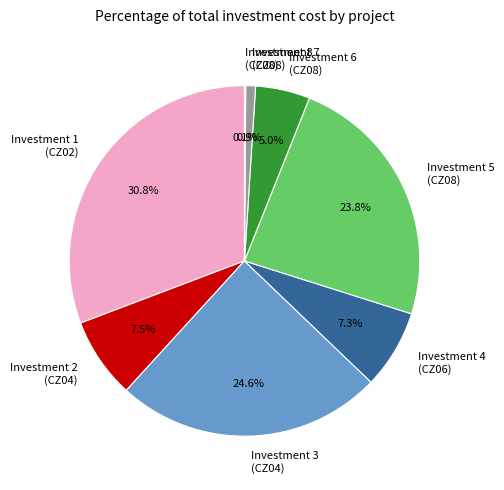

Do Investment 2 (CZ04) and Investment 1 (CZ02) together represent more than half of the pie?

No